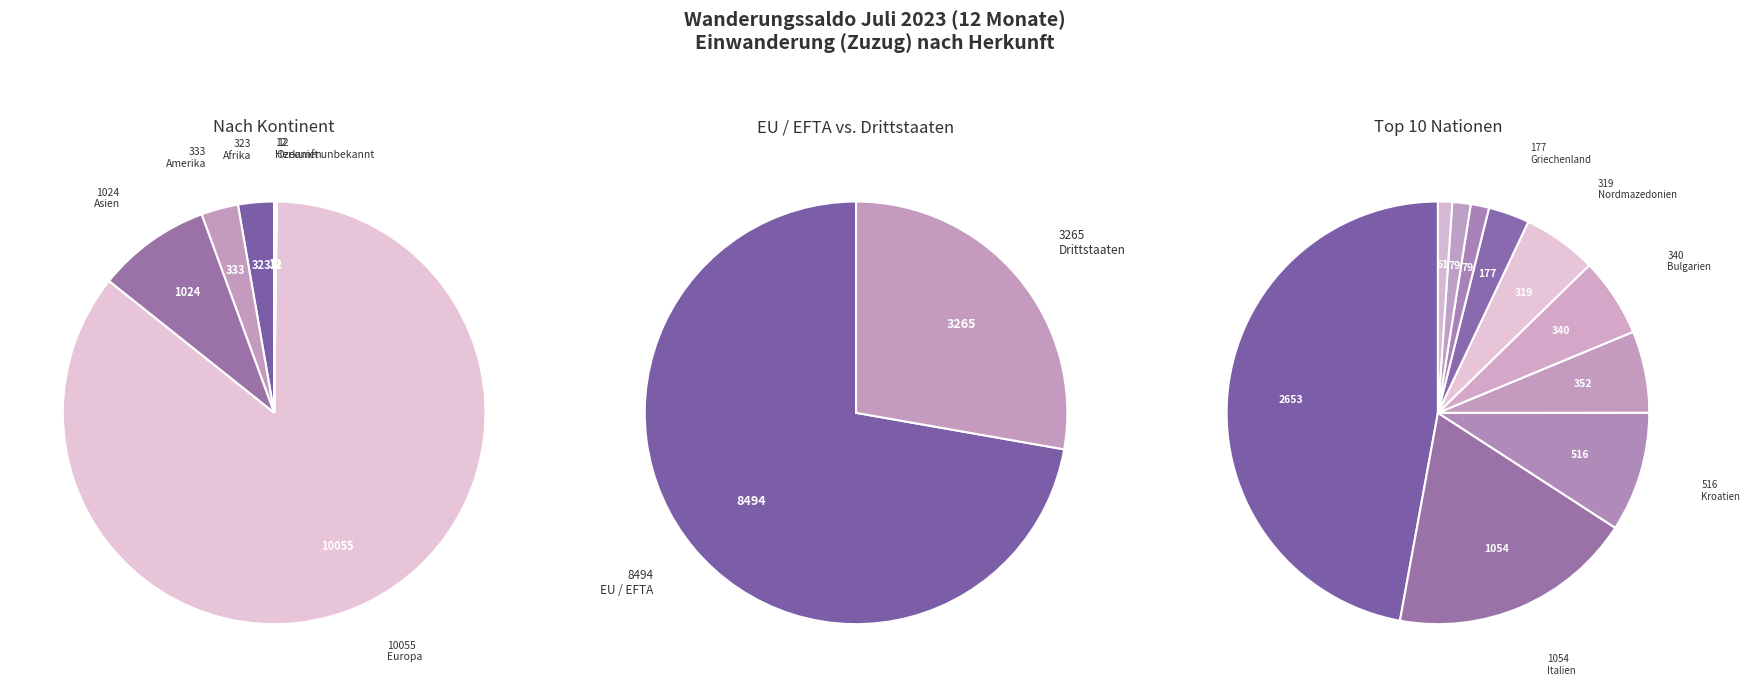

Which category accounts for the majority?

Europa